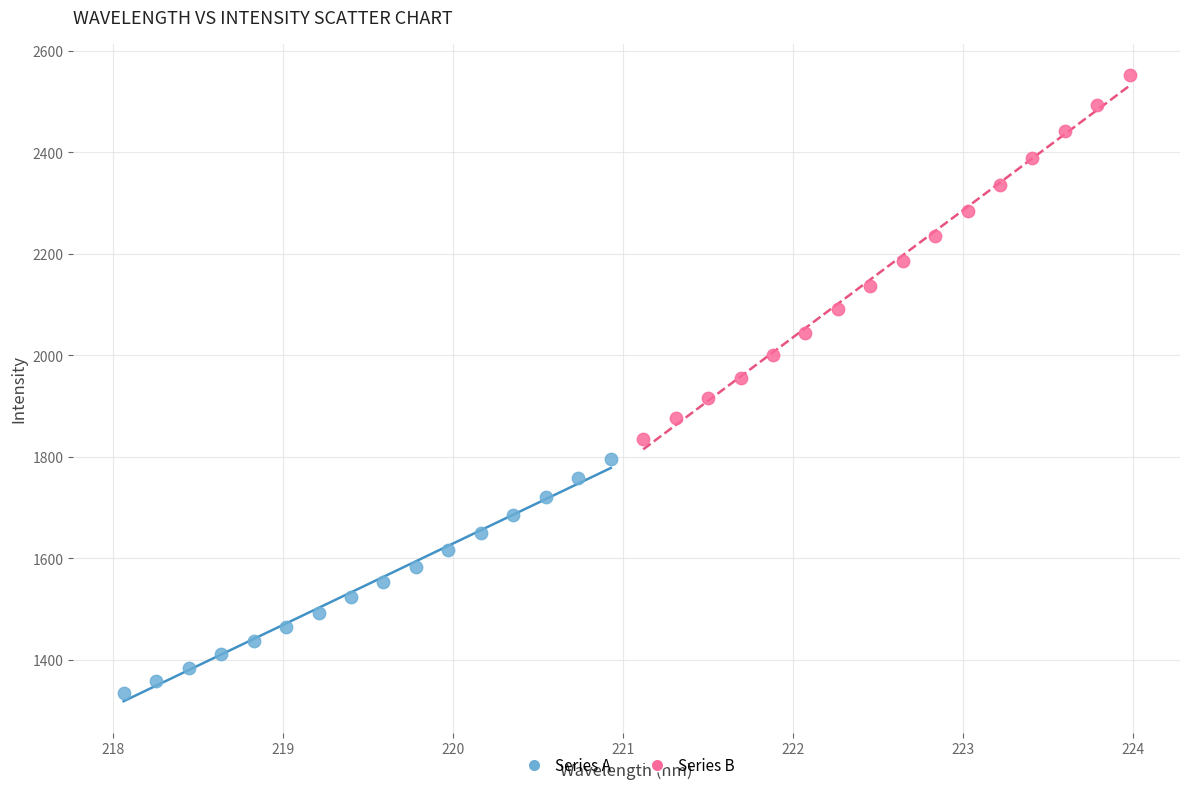

Which series contains the lowest Y value?

Series A